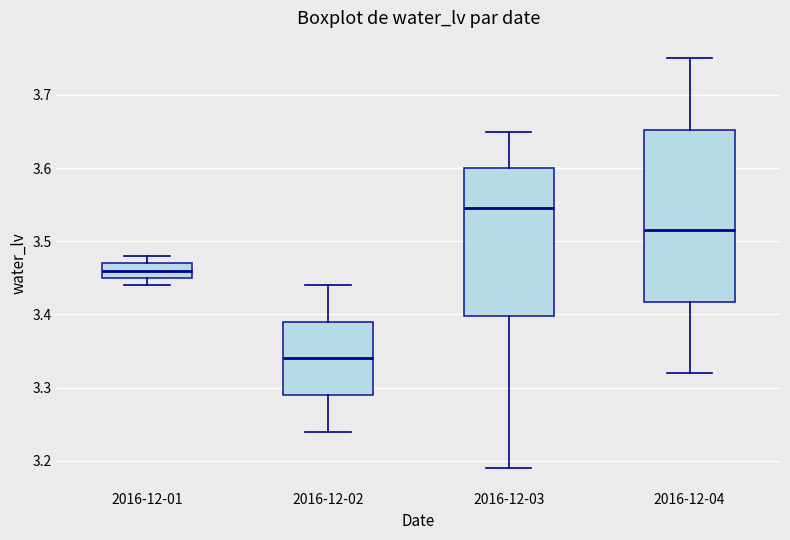

Where is the lower edge of the box for 2016-12-04 on the y-axis? The values are not printed on the chart, so give them approximately, as read against the axis.

3.42